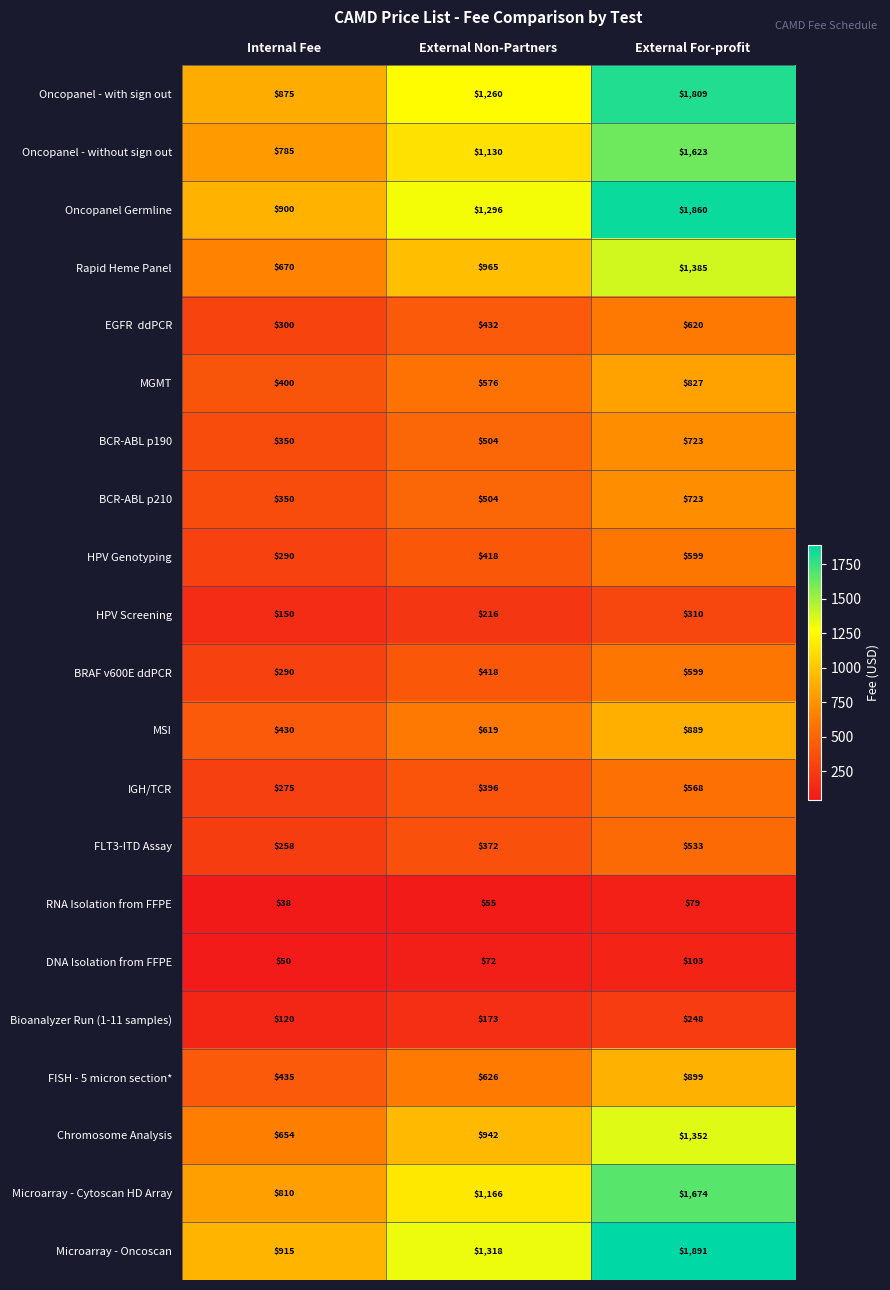

What is the total value across all series at External Non-Partners?

13458